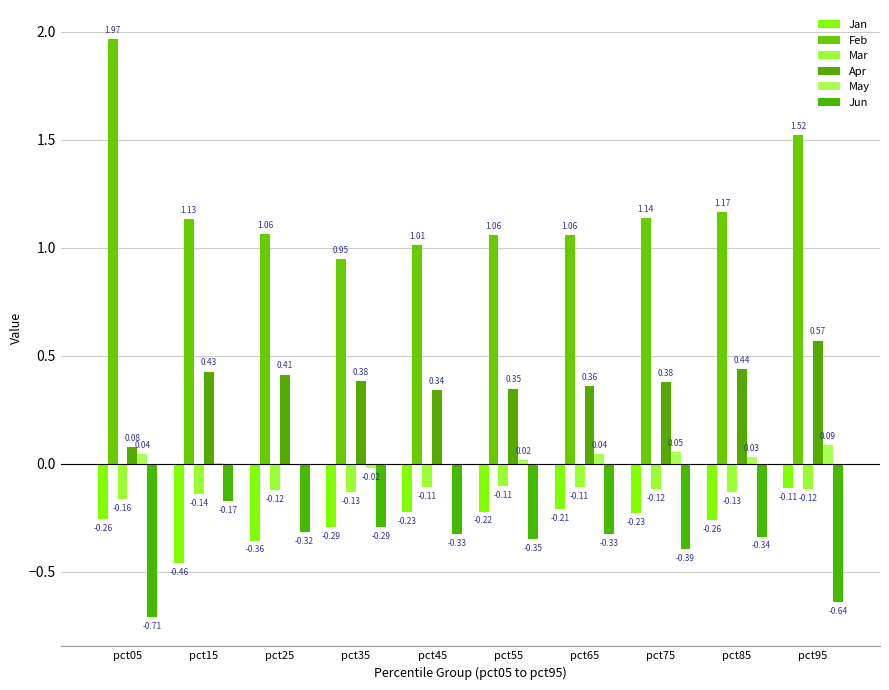

Where is Jan nearest to the value 0?

pct95